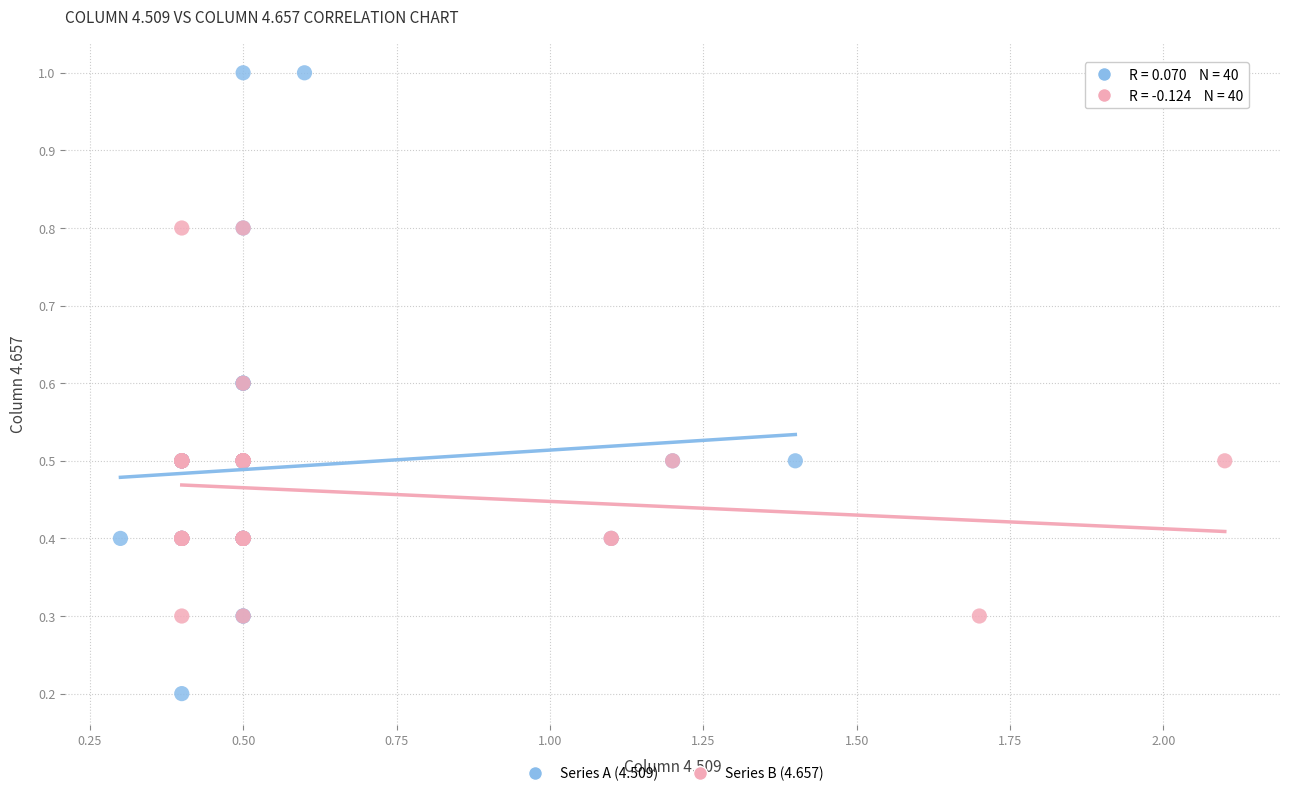

Which series has the widest spread of Y values?

Series A (4.509)